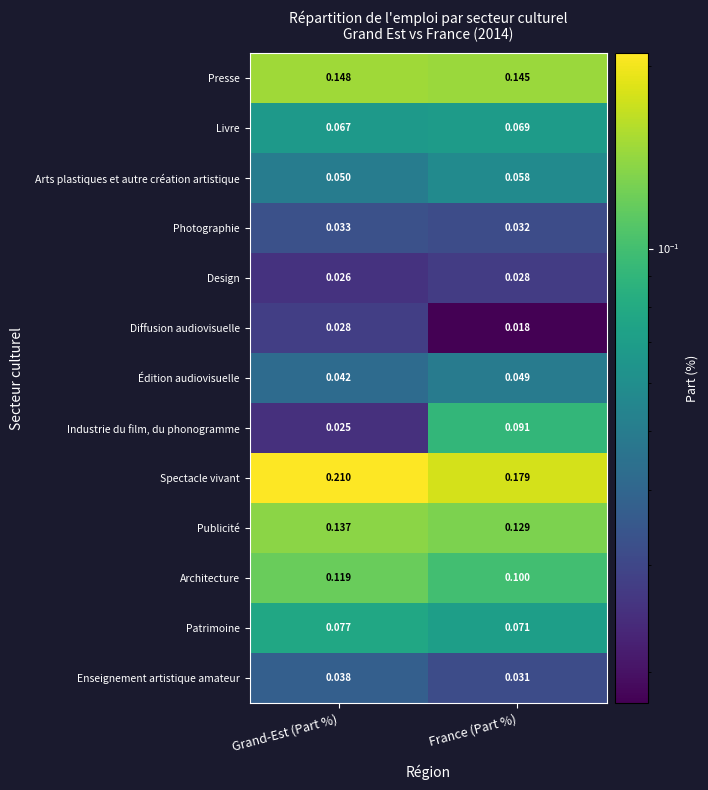

At which category does the chart reach its minimum across all series?

France (Part %)